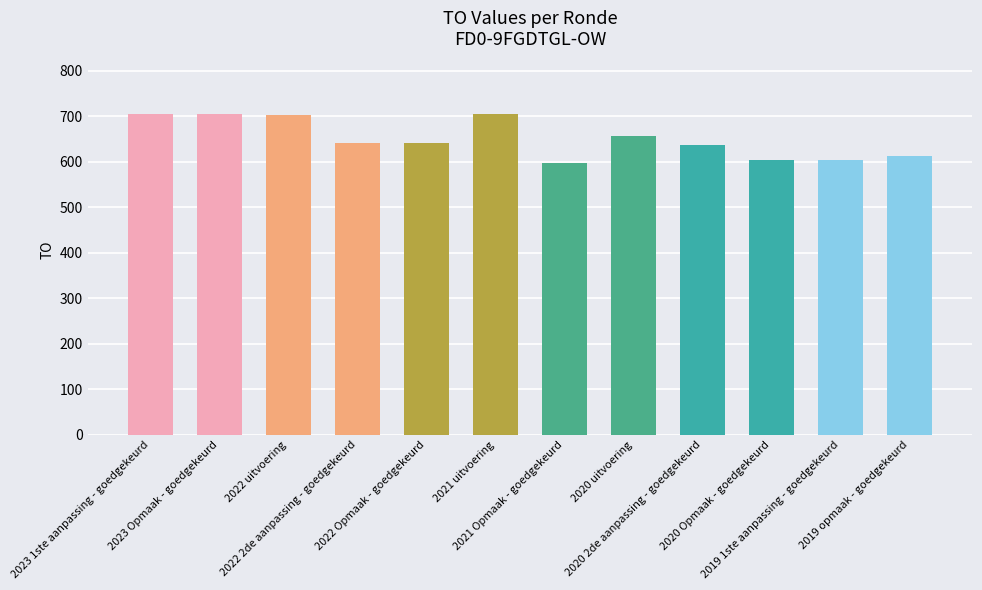

What is the maximum value shown in the chart?

705